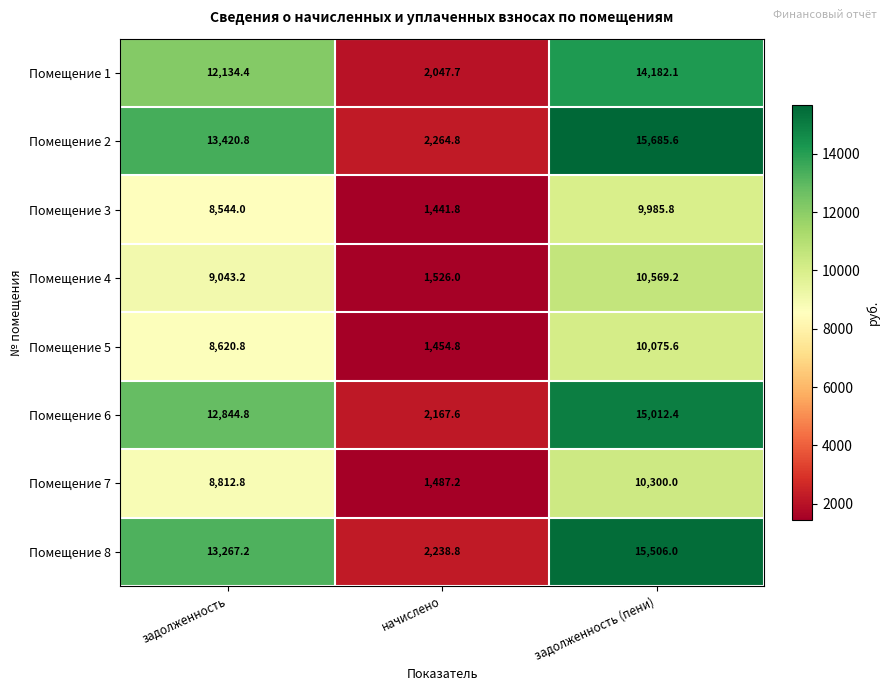

Which label corresponds to the largest value in the chart?

задолженность (пени)